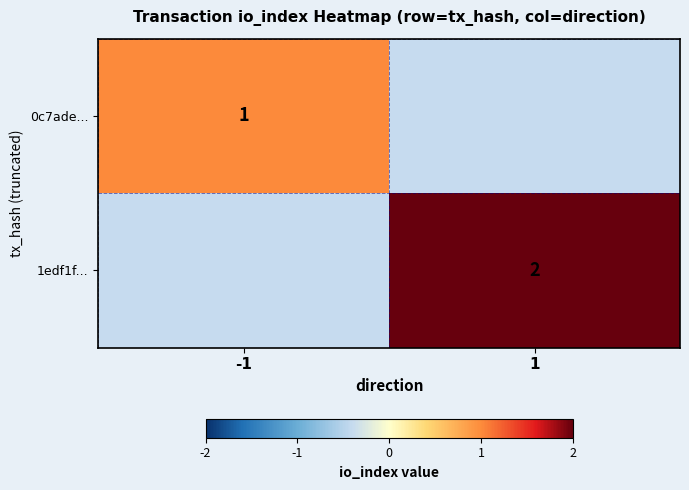

How many distinct data groups are displayed?

2